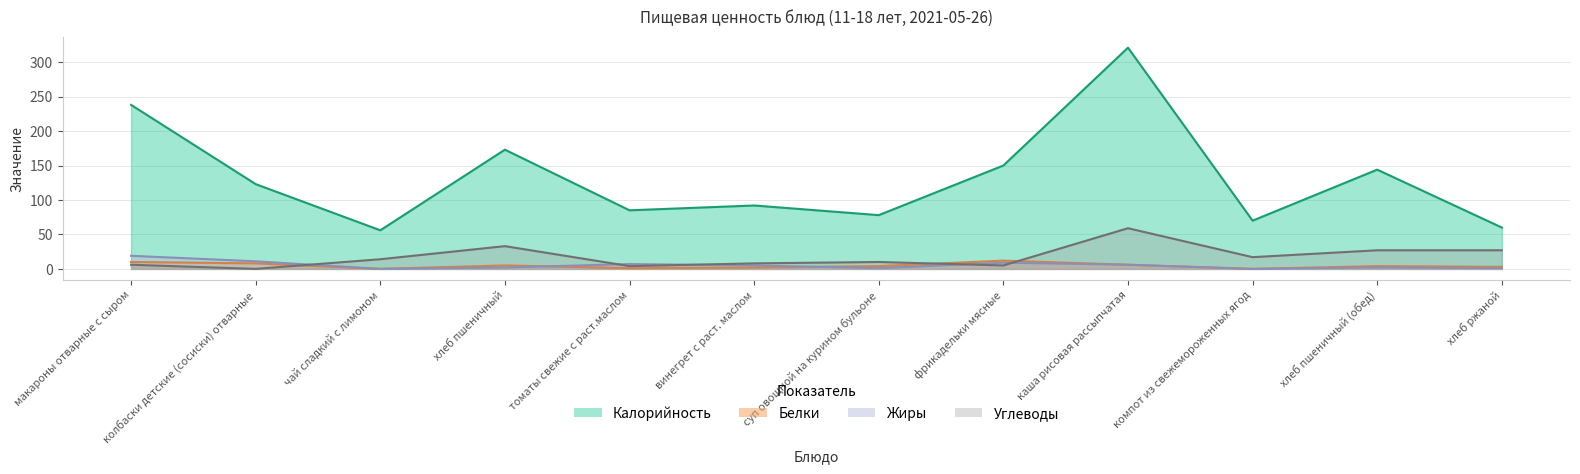

What is the label of the 3rd point from the left?

чай сладкий с лимоном